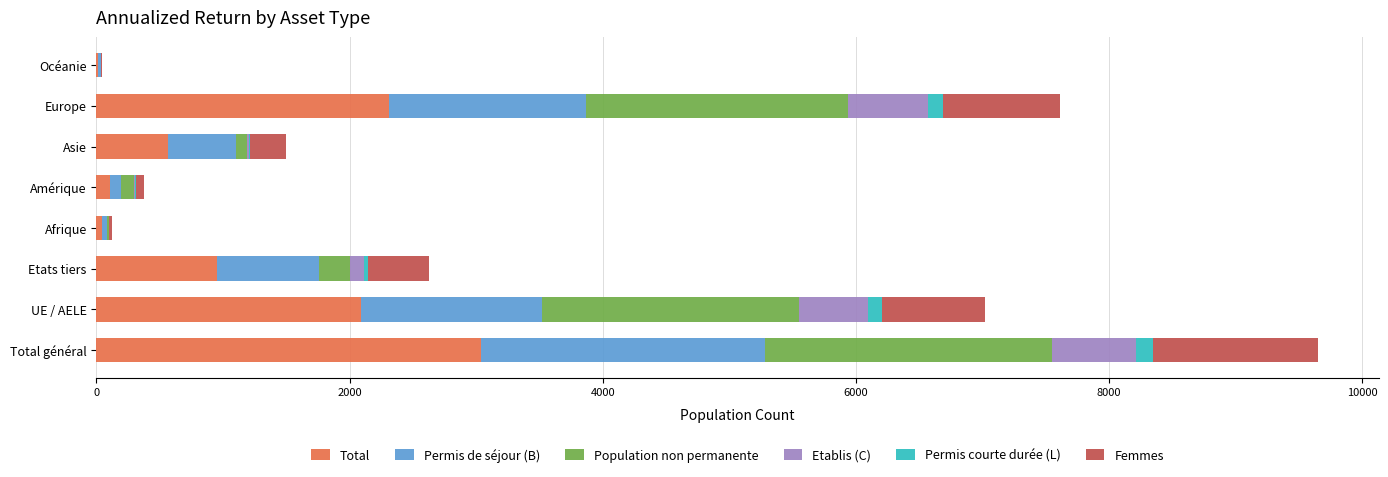

True or false: Total has a value of 2309 at Europe.

True